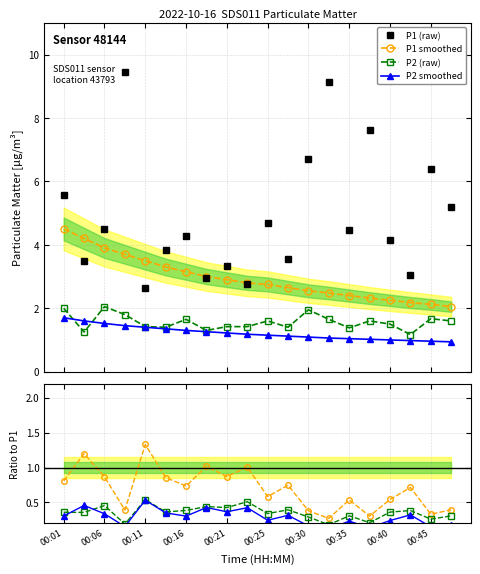

At which label does P2_smooth first exceed 1?

00:01